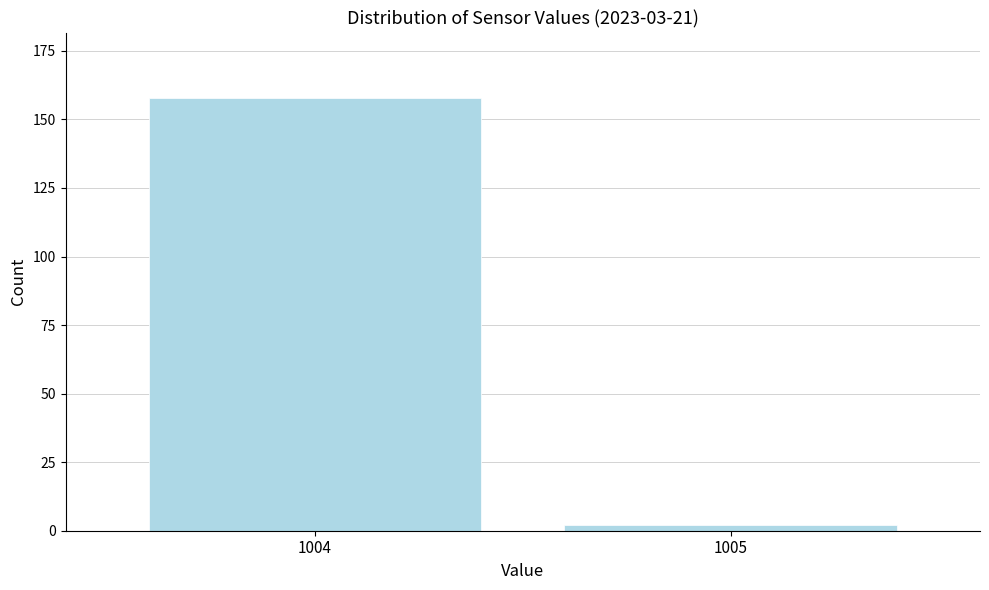

Reading left to right, what are all the values shown in this chart?

1004=158	1005=2